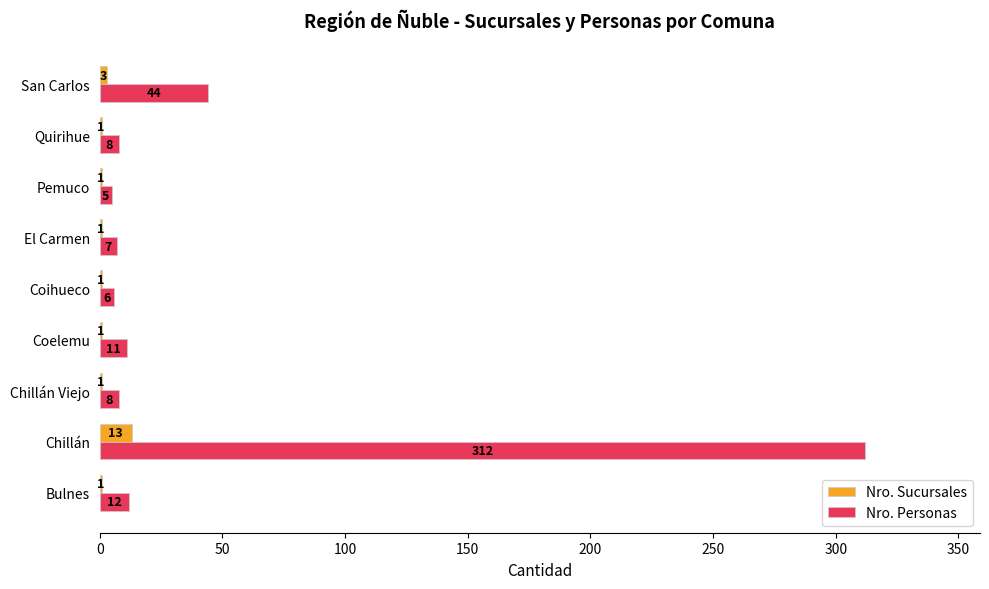

Is the value of Nro. Sucursales at Chillán Viejo greater than the value of Nro. Personas at Pemuco?

No